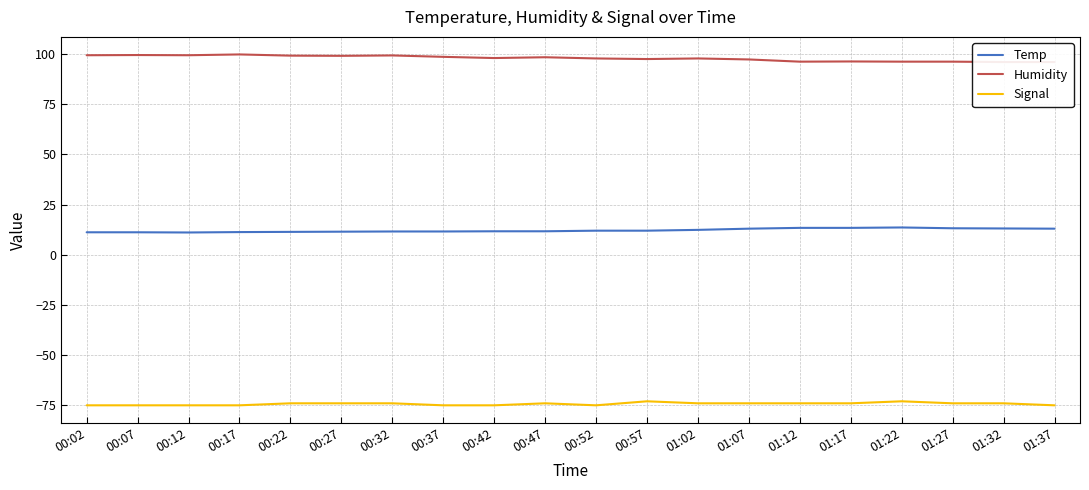

List the labels in order of Temp value, smallest first.

00:12, 00:02, 00:07, 00:17, 00:22, 00:27, 00:32, 00:37, 00:42, 00:47, 00:52, 00:57, 01:02, 01:07, 01:37, 01:32, 01:27, 01:12, 01:17, 01:22